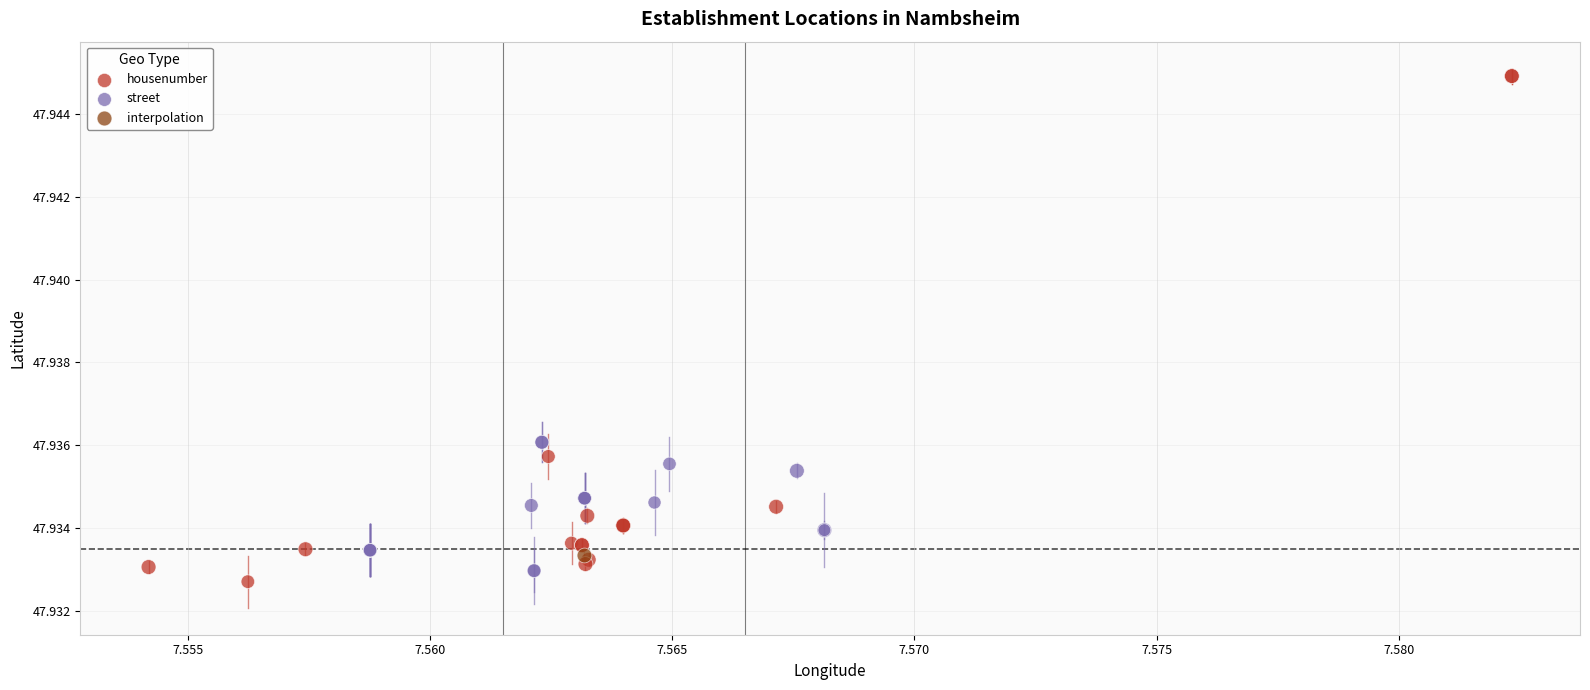

What are all the series names shown in the legend?

housenumber, street, interpolation